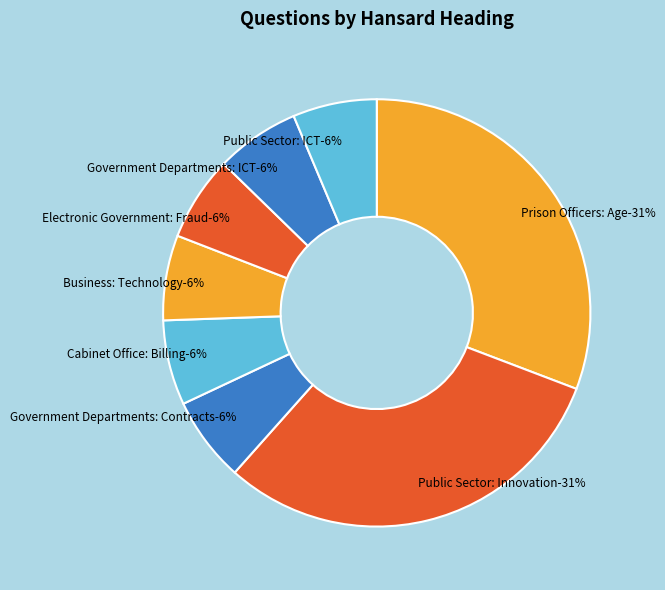

Is Electronic Government: Fraud the majority of the pie?

No